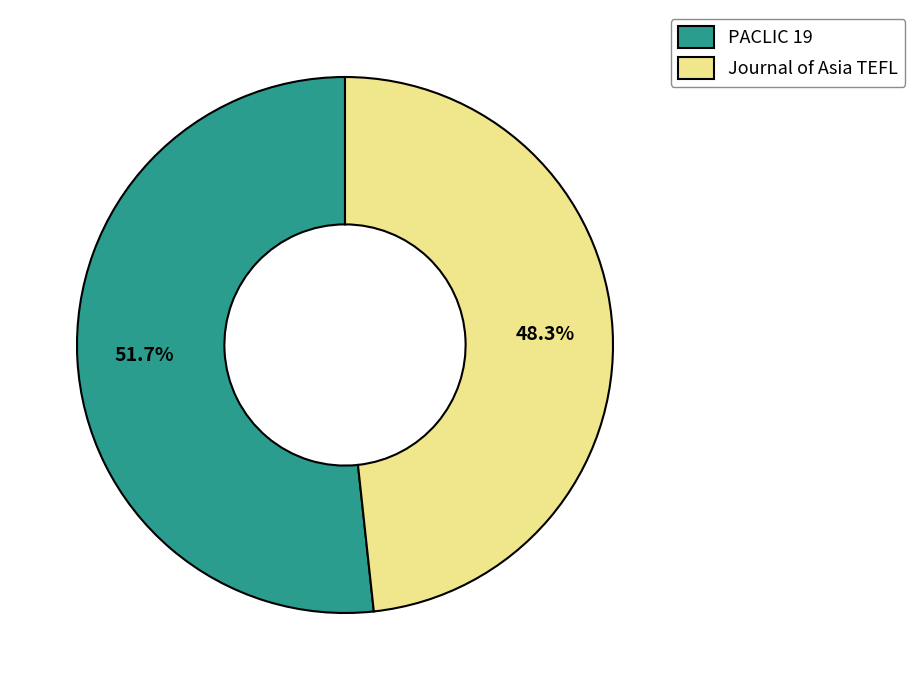

Count the number of slices in the pie.

2